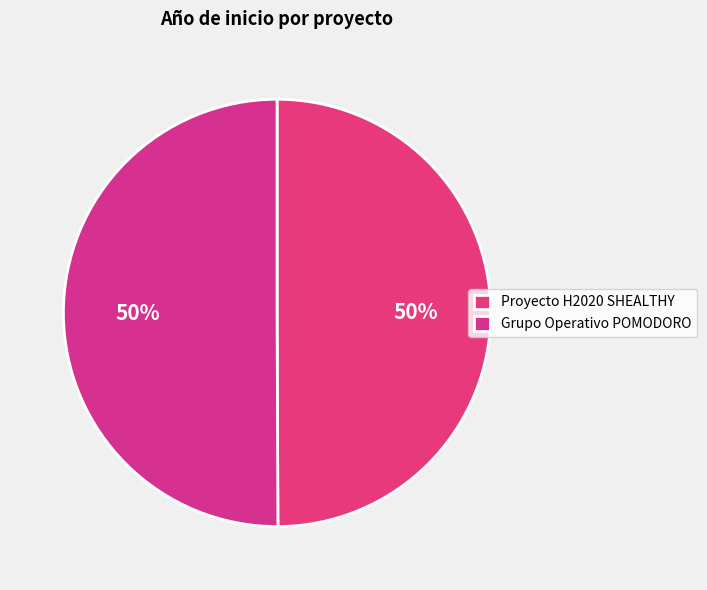

How many segments does this pie chart have?

2